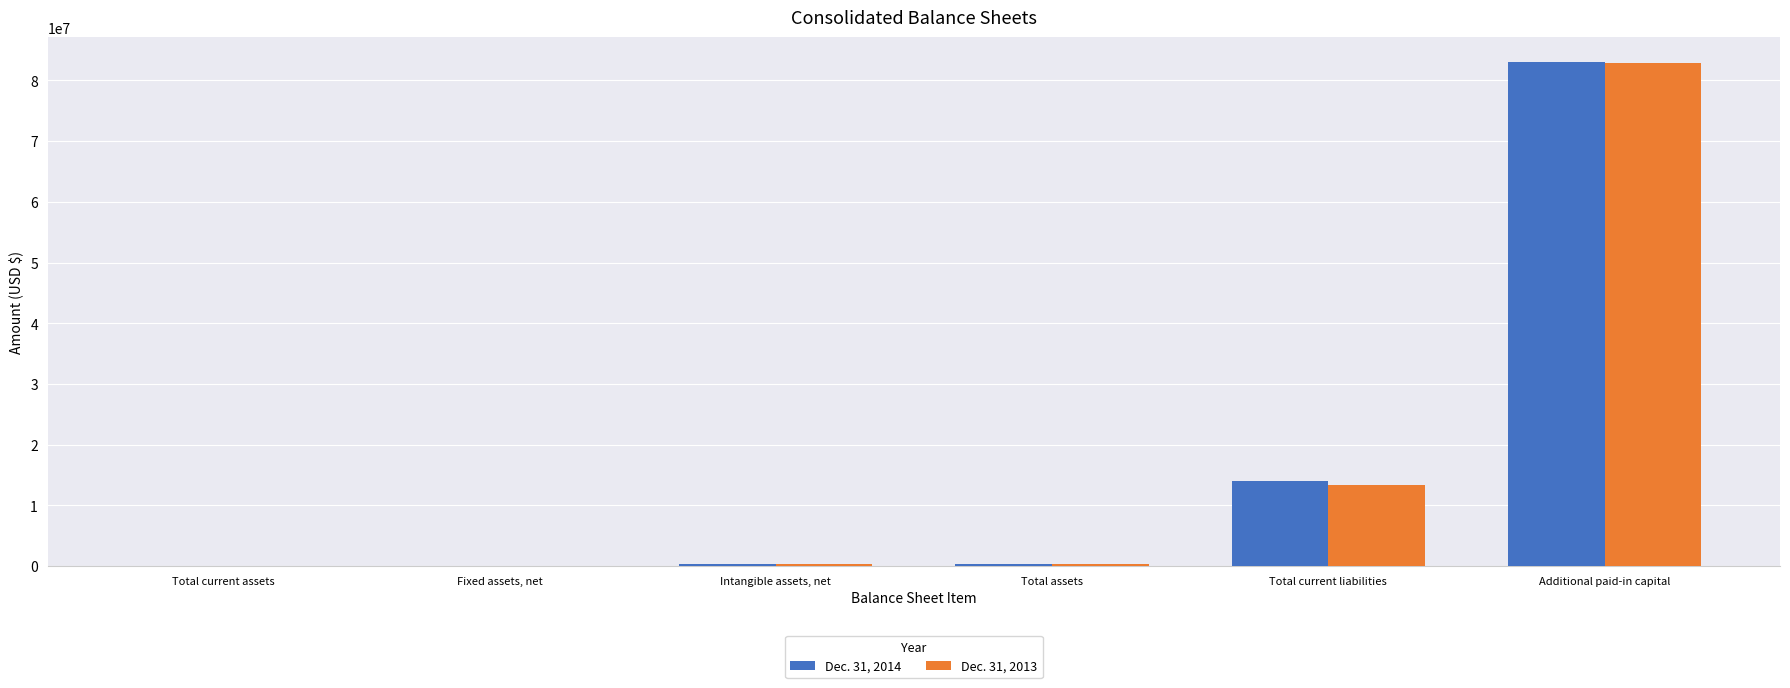

At which category is the sum across all series the highest?

Additional paid-in capital